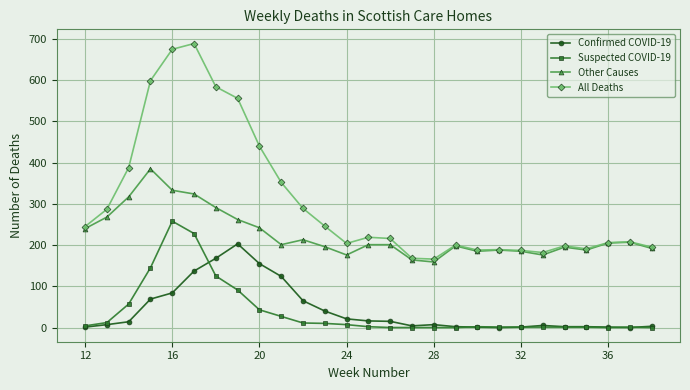

What is the difference between the second highest and minimum values in the All Deaths series?

509